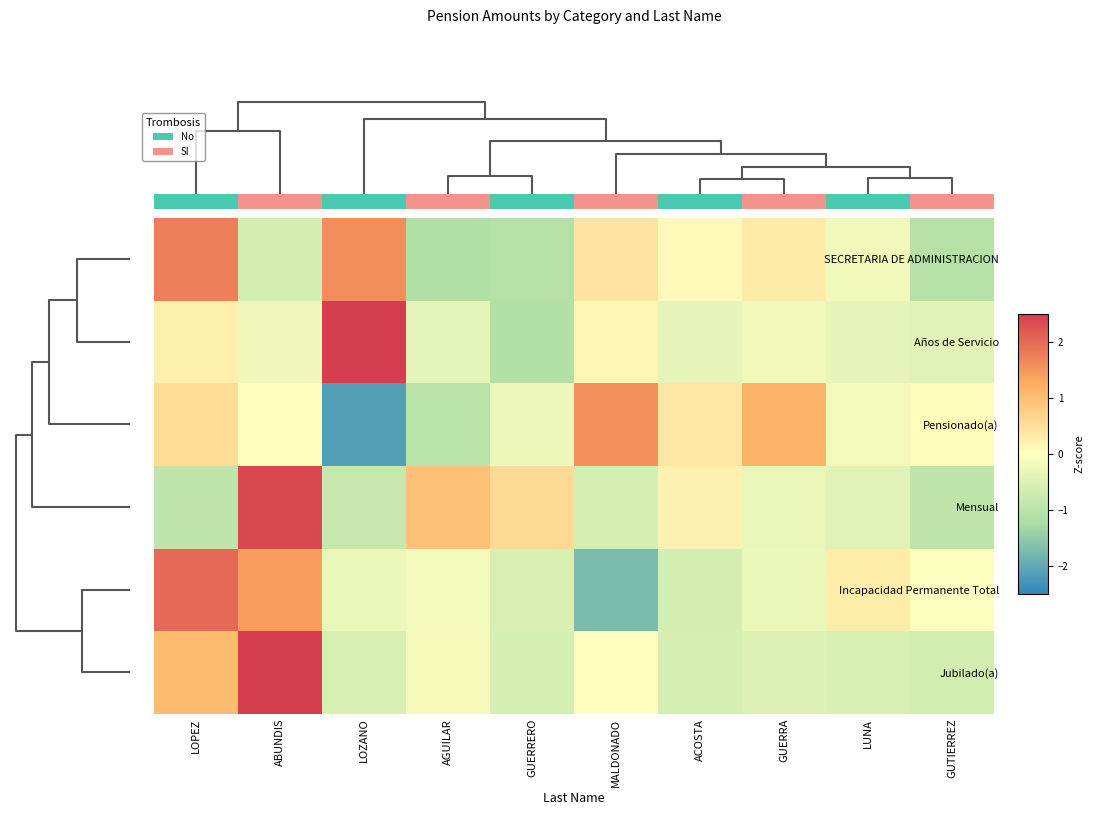

What is the difference between the highest and lowest values at ABUNDIS?

3.2